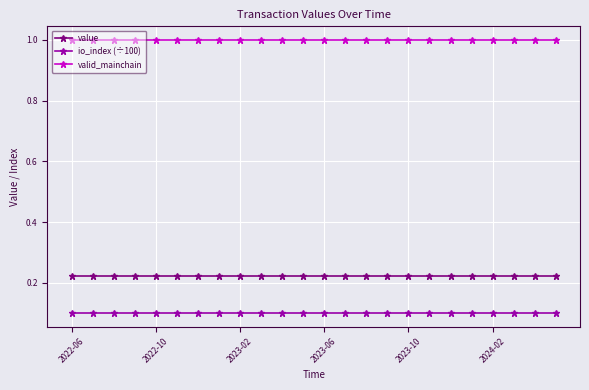

What is the greatest value displayed?

1.0